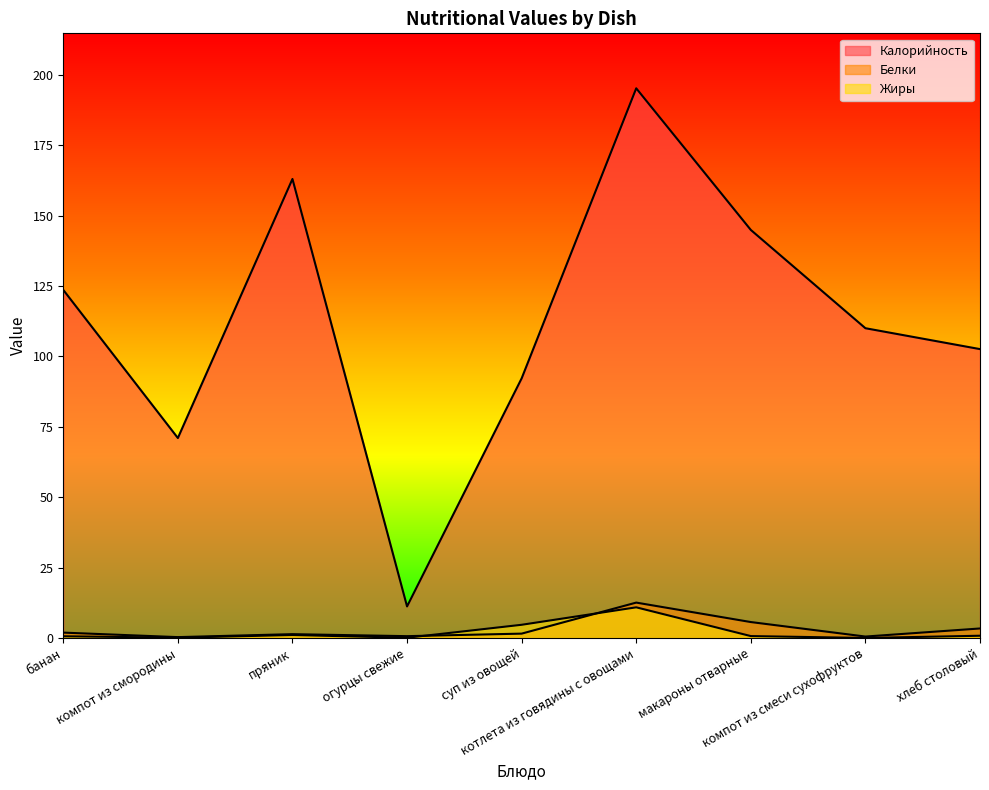

How many lines are shown in the chart?

3